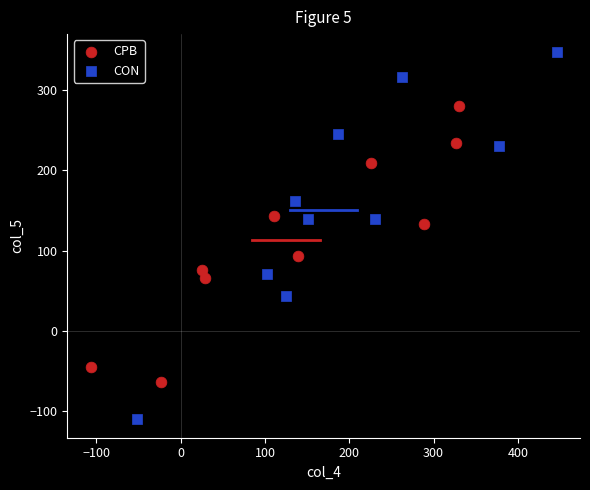

Which series reaches the minimum Y coordinate?

CON